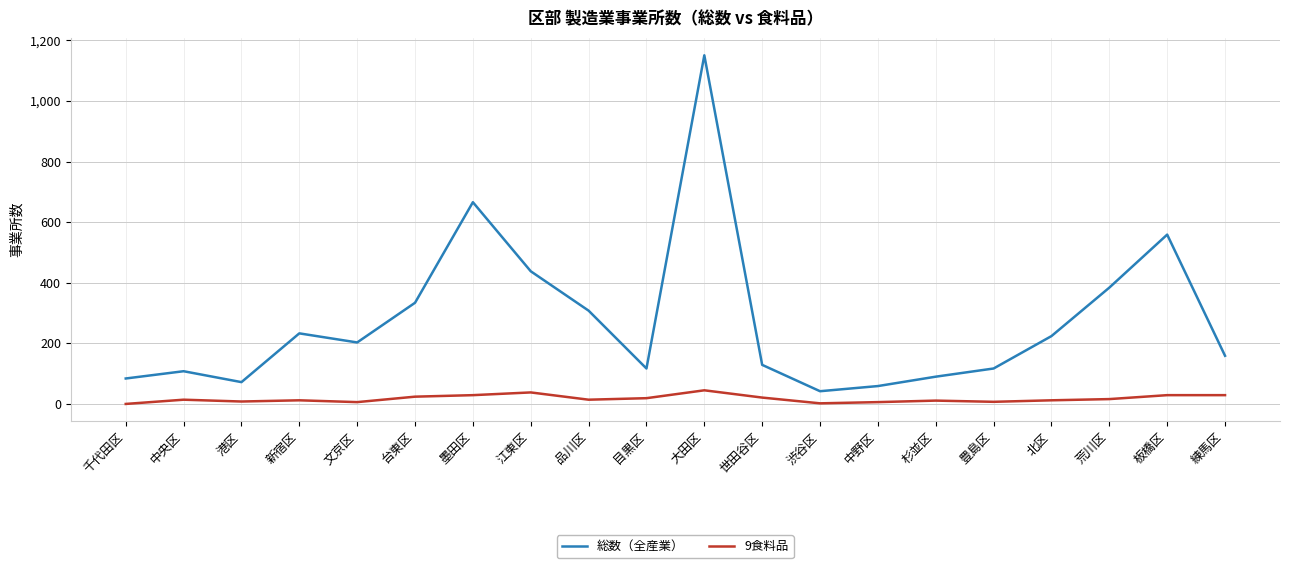

How many lines are shown in the chart?

2